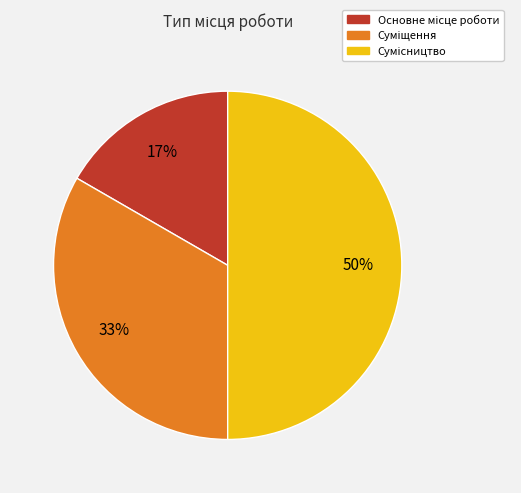

To the nearest percent, what is the difference between the largest and smallest slice percentages?

33%